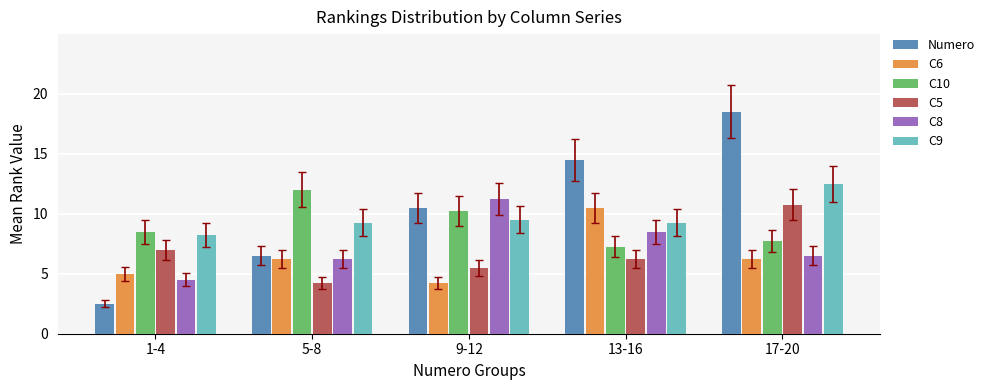

What is the minimum value shown in the chart?

2.5